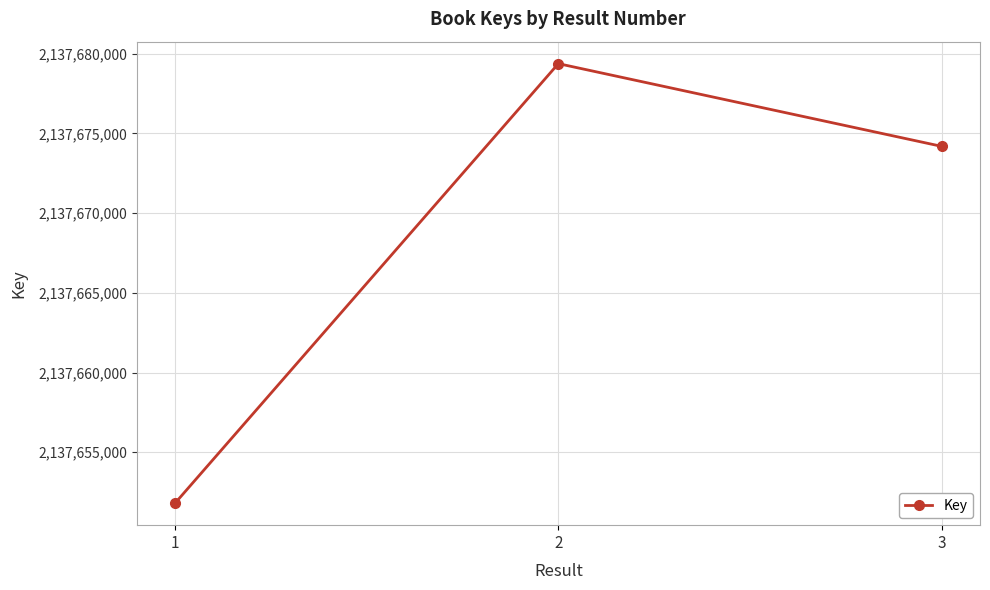

Where is the data nearest to the value 2137665590?

3